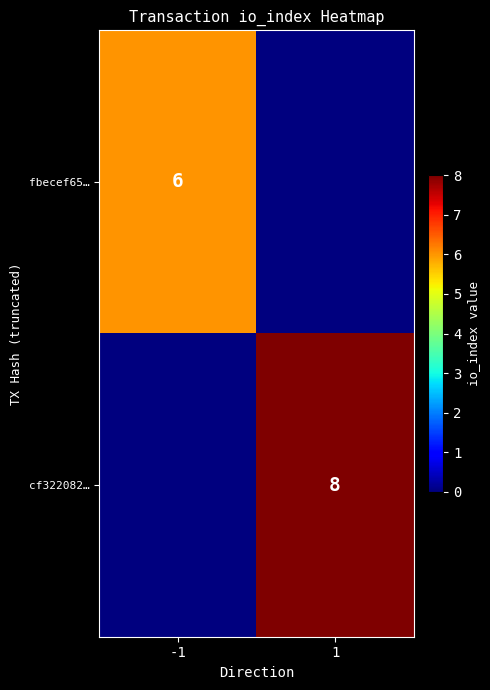

What is the total value across all series at 1?

8